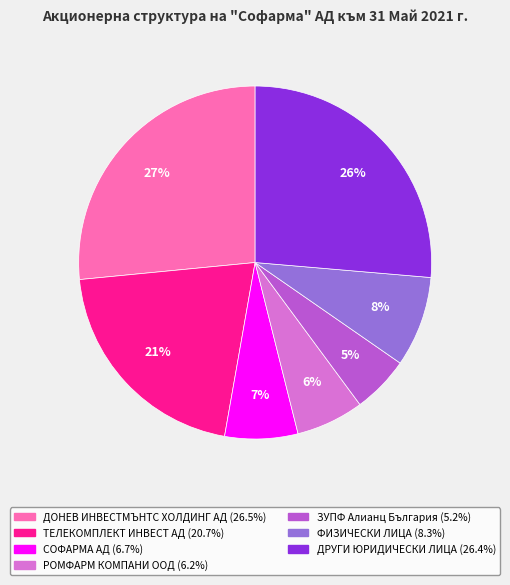

To the nearest percent, what portion does ДРУГИ ЮРИДИЧЕСКИ ЛИЦА represent?

26%